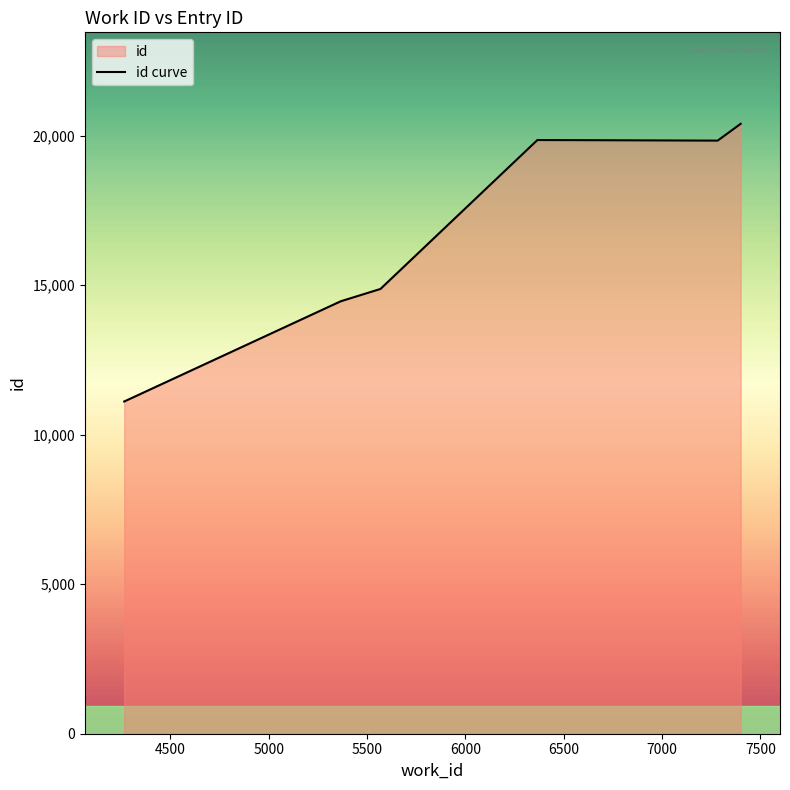

How many interior local valleys (lower than both neighbors) does the data have?

1